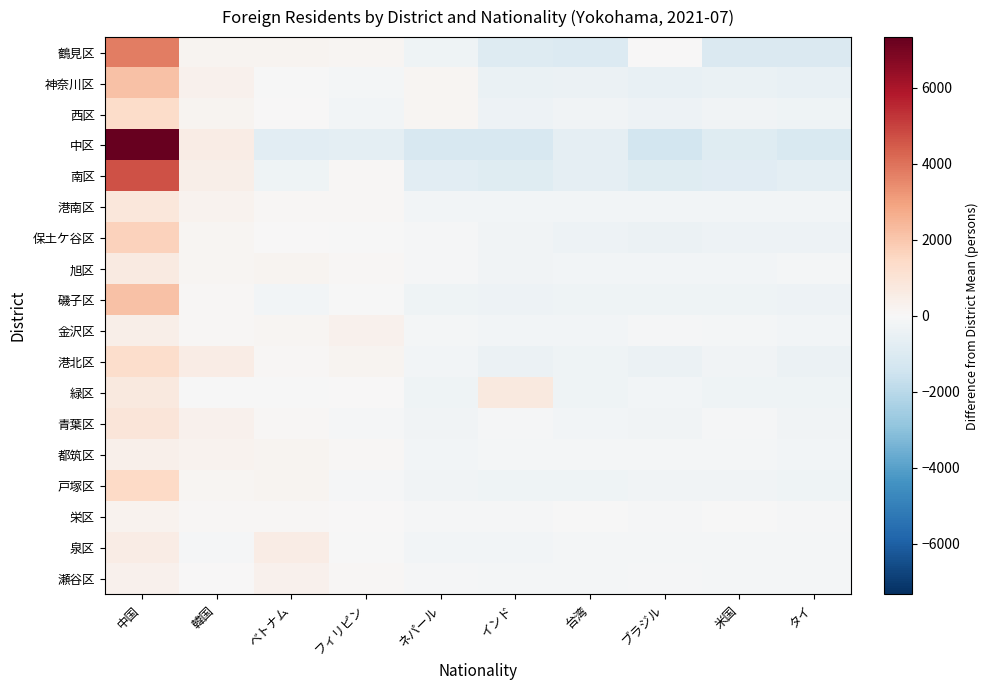

Reading left to right, transcribe all the data shown in this chart.

鶴見区: 中国=3760.7	韓国=202.7	ベトナム=207.7	フィリピン=126.7	ネパール=-295.3	インド=-927.3	台湾=-979.3	ブラジル=47.7	米国=-1086.3	タイ=-1057.3
神奈川区: 中国=2176.3	韓国=331.3	ベトナム=-22.7	フィリピン=-154.7	ネパール=138.3	インド=-506.7	台湾=-422.7	ブラジル=-537.7	米国=-458.7	タイ=-542.7
西区: 中国=1355.7	韓国=207.7	ベトナム=9.7	フィリピン=-183.3	ネパール=145.7	インド=-350.3	台湾=-256.3	ブラジル=-358.3	米国=-243.3	タイ=-327.3
中区: 中国=7330.9	韓国=523.9	ベトナム=-798.1	フィリピン=-706.1	ネパール=-1148.1	インド=-1190.1	台湾=-687.1	ブラジル=-1340.1	米国=-880.1	タイ=-1105.1
南区: 中国=4665.8	韓国=401.8	ベトナム=-295.2	フィリピン=59.8	ネパール=-760.2	インド=-888.2	台湾=-668.2	ブラジル=-914.2	米国=-858.2	タイ=-743.2
港南区: 中国=809.0	韓国=248.0	ベトナム=58.0	フィリピン=66.0	ネパール=-183.0	インド=-222.0	台湾=-187.0	ブラジル=-218.0	米国=-184.0	タイ=-187.0
保土ケ谷区: 中国=1666.2	韓国=149.2	ベトナム=51.2	フィリピン=-47.8	ネパール=-76.8	インド=-259.8	台湾=-343.8	ブラジル=-407.8	米国=-368.8	タイ=-361.8
旭区: 中国=662.7	韓国=136.7	ベトナム=209.7	フィリピン=77.7	ネパール=-91.3	インド=-233.3	台湾=-196.3	ブラジル=-211.3	米国=-187.3	タイ=-167.3
磯子区: 中国=2160.8	韓国=78.8	ベトナム=-174.2	フィリピン=-10.2	ネパール=-316.2	インド=-347.2	台湾=-328.2	ブラジル=-335.2	米国=-337.2	タイ=-391.2
金沢区: 中国=451.9	韓国=96.9	ベトナム=143.9	フィリピン=301.9	ネパール=-161.1	インド=-209.1	台湾=-192.1	ブラジル=-100.1	米国=-150.1	タイ=-182.1
港北区: 中国=1300.5	韓国=563.5	ベトナム=60.5	フィリピン=175.5	ネパール=-224.5	インド=-432.5	台湾=-324.5	ブラジル=-418.5	米国=-257.5	タイ=-442.5
緑区: 中国=708.3	韓国=-27.7	ベトナム=-27.7	フィリピン=50.3	ネパール=-298.7	インド=732.3	台湾=-312.7	ブラジル=-217.7	米国=-316.7	タイ=-289.7
青葉区: 中国=865.4	韓国=316.4	ベトナム=79.4	フィリピン=-61.6	ネパール=-283.6	インド=-106.6	台湾=-207.6	ブラジル=-251.6	米国=-93.6	タイ=-256.6
都筑区: 中国=356.0	韓国=273.0	ベトナム=180.0	フィリピン=114.0	ネパール=-214.0	インド=-119.0	台湾=-134.0	ブラジル=-123.0	米国=-137.0	タイ=-196.0
戸塚区: 中国=1458.4	韓国=160.4	ベトナム=176.4	フィリピン=-73.6	ネパール=-276.6	インド=-310.6	台湾=-297.6	ブラジル=-242.6	米国=-280.6	タイ=-313.6
栄区: 中国=271.0	韓国=90.0	ベトナム=62.0	フィリピン=20.0	ネパール=-81.0	インド=-94.0	台湾=-57.0	ブラジル=-82.0	米国=-55.0	タイ=-74.0
泉区: 中国=572.1	韓国=-57.9	ベトナム=540.1	フィリピン=-26.9	ネパール=-190.9	インド=-199.9	台湾=-169.9	ブラジル=-144.9	米国=-166.9	タイ=-154.9
瀬谷区: 中国=335.8	韓国=2.8	ベトナム=314.8	フィリピン=88.8	ネパール=-92.2	インド=-157.2	台湾=-125.2	ブラジル=-112.2	米国=-130.2	タイ=-125.2